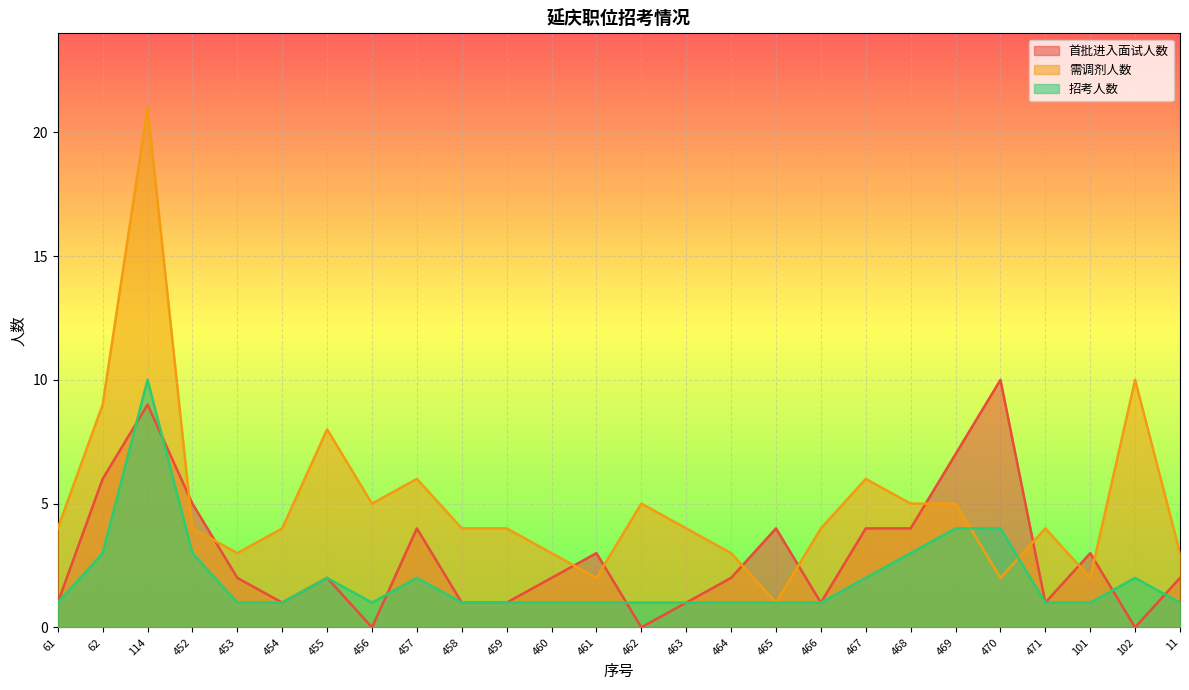

Rank the series by their average value, from highest to lowest.

需调剂人数, 首批进入面试人数, 招考人数